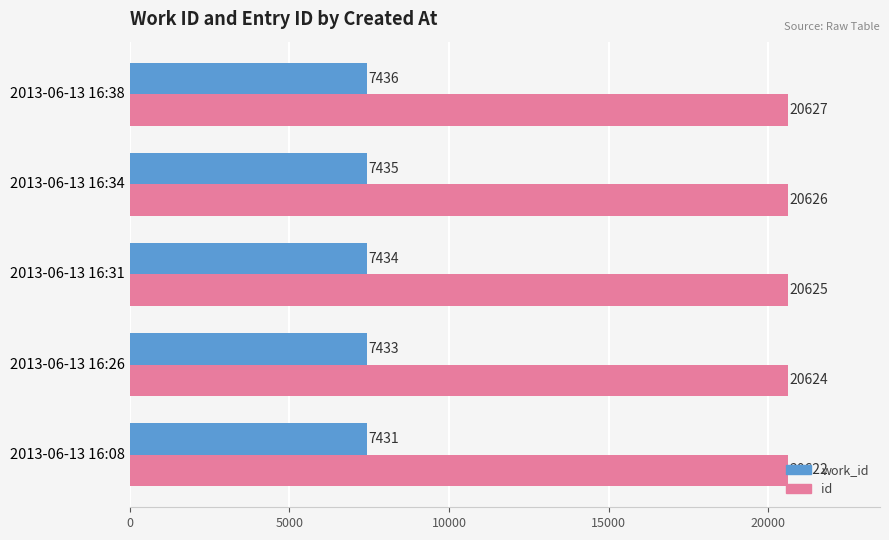

What is the sum of all work_id values?

37169